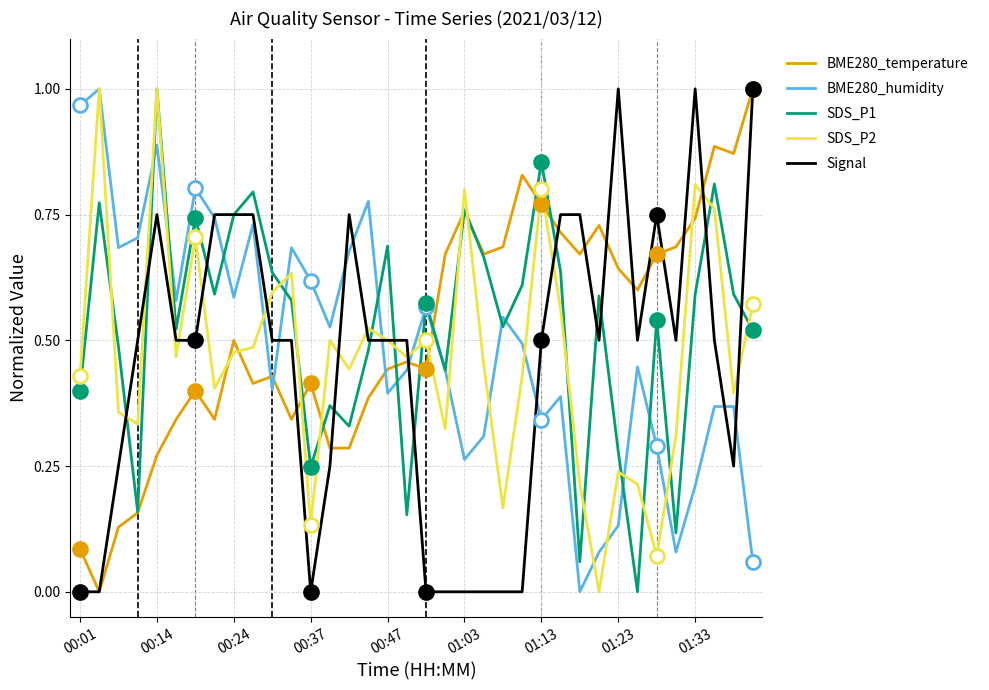

Where is BME280_humidity nearest to the value 0?

26